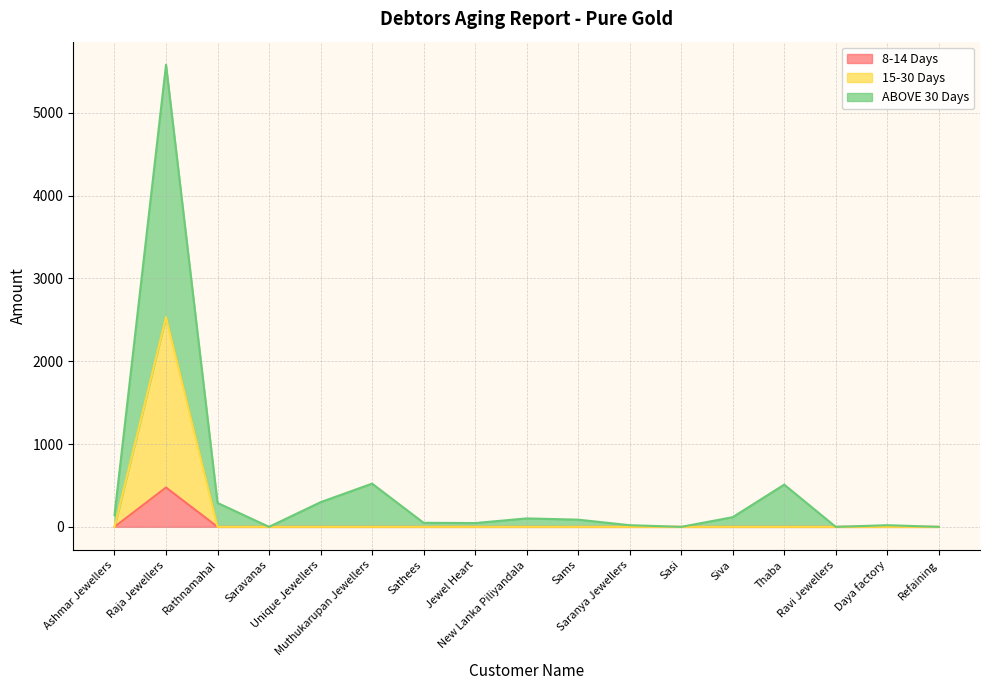

True or false: 15-30 Days has more than 2 interior local peaks.

False